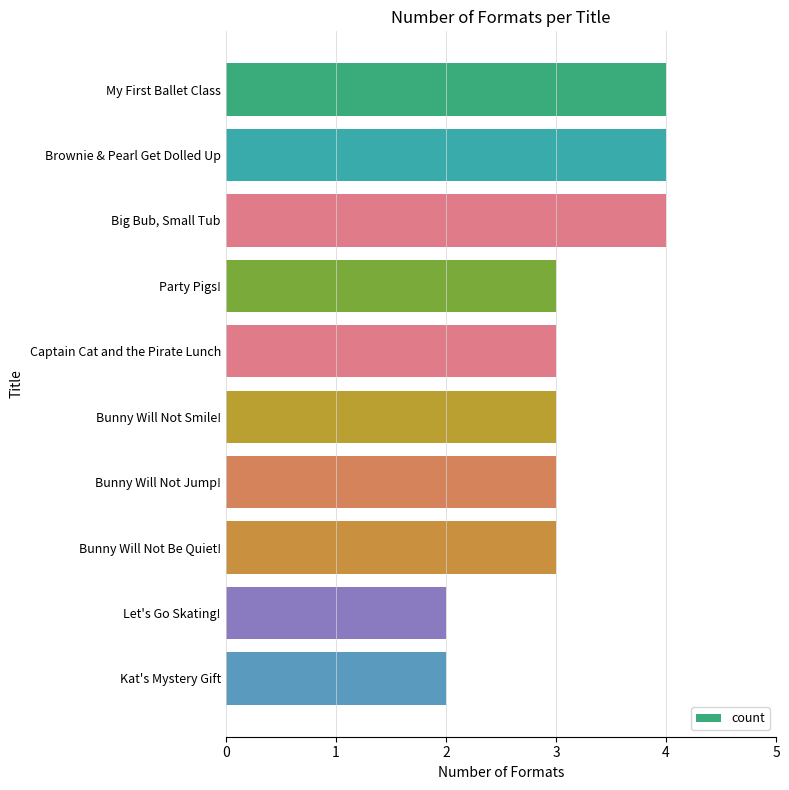

What is the greatest value displayed?

4